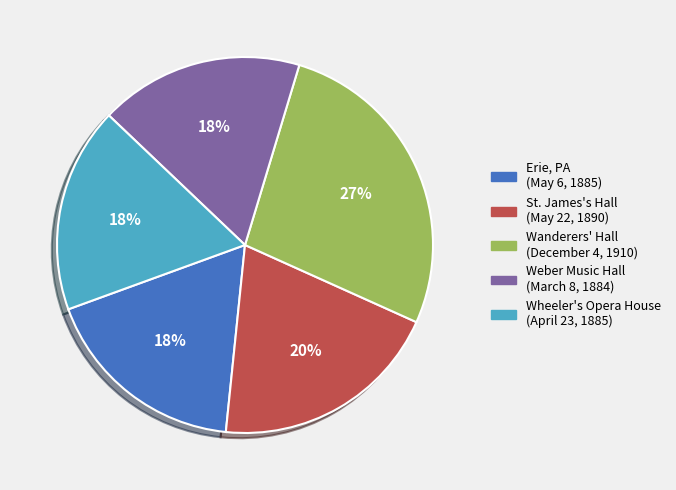

Count the number of slices in the pie.

5